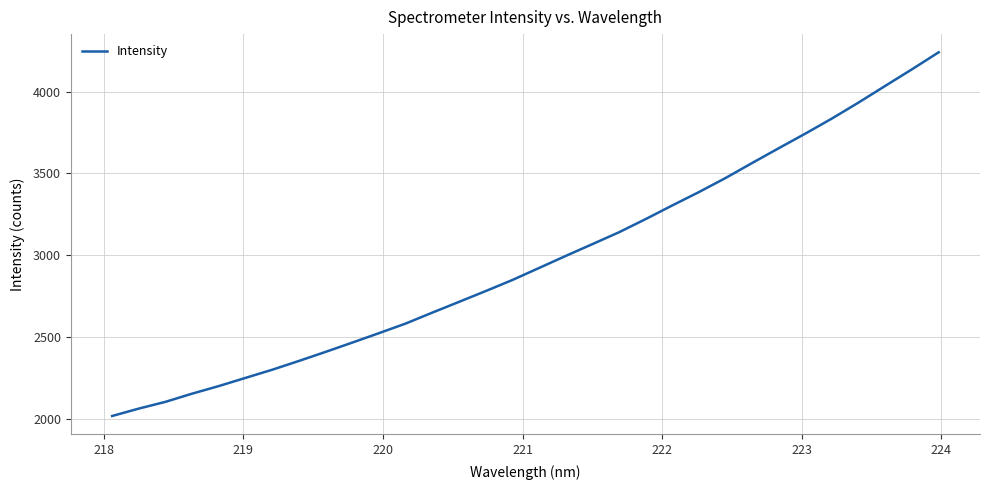

What is the smallest value displayed?

2017.4